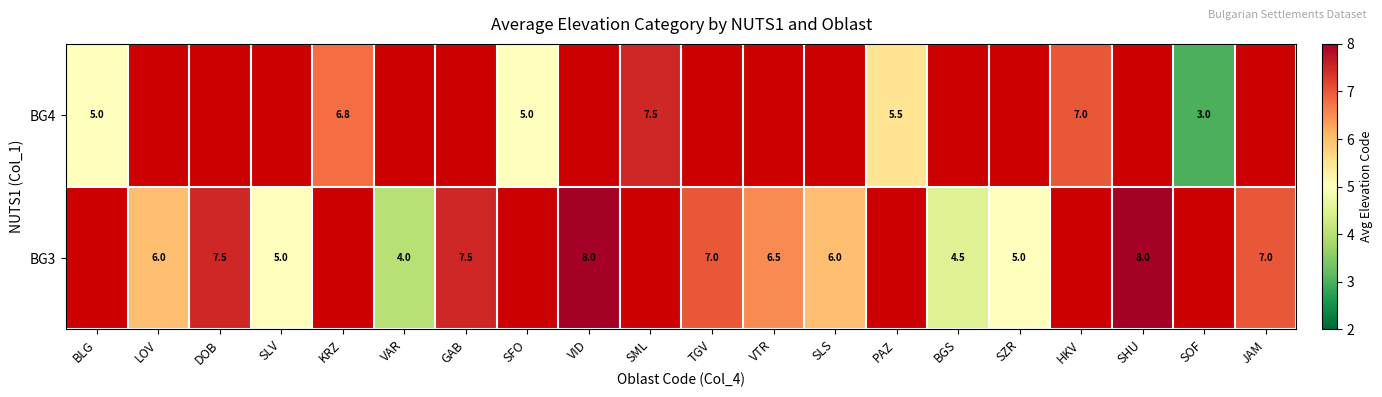

Is it true that BG3 equals 2.9 at VTR?

False